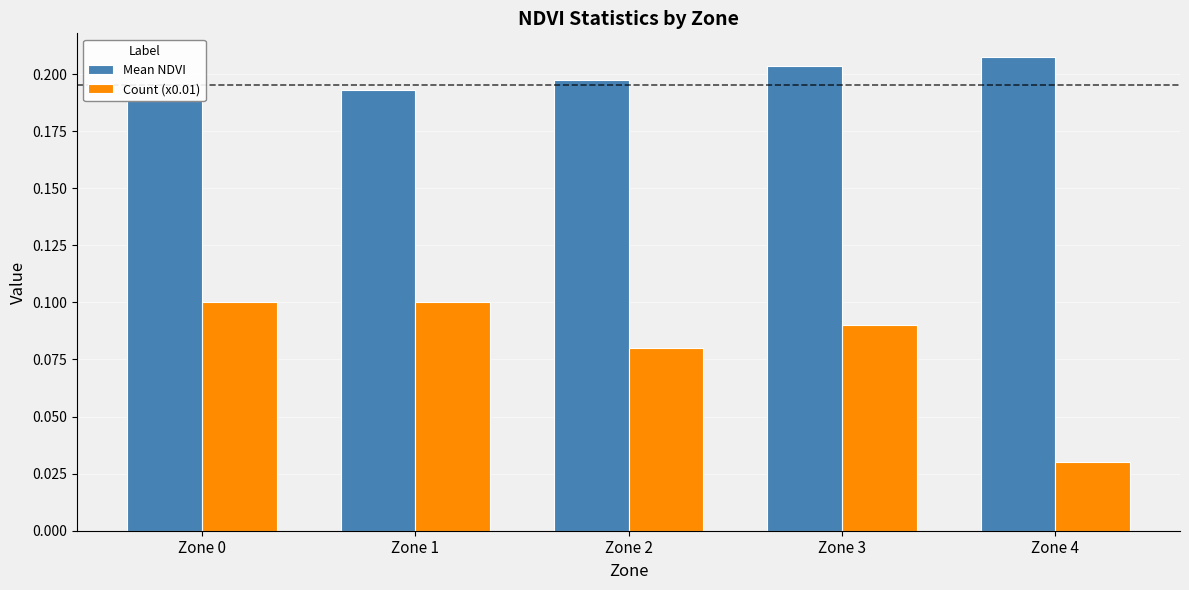

What is the sum of the Mean NDVI values at Zone 3 and Zone 0?

0.4